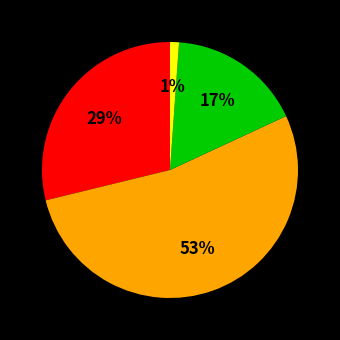

Is there a majority slice in this chart?

Yes